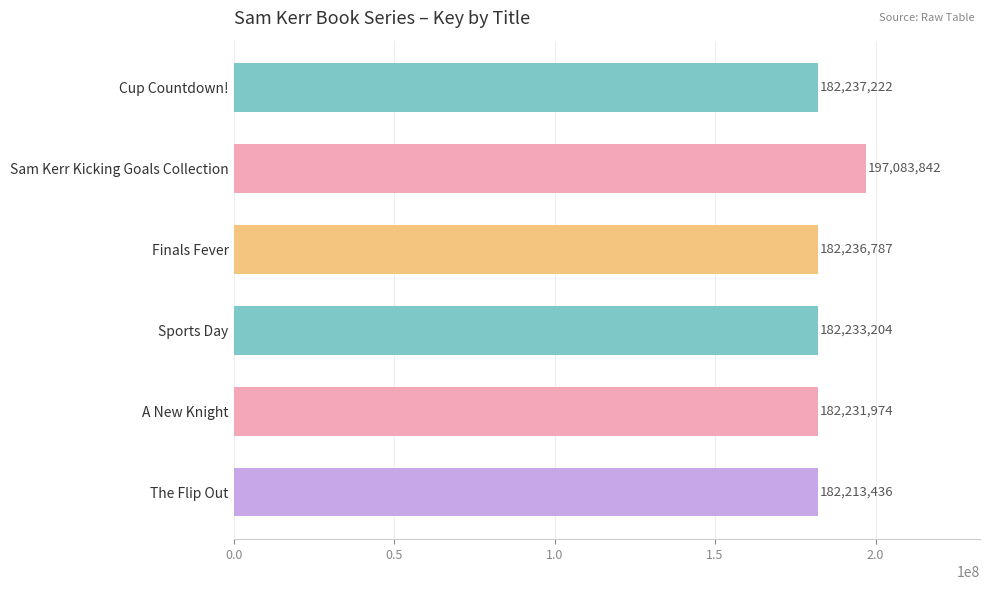

List the labels in order of value, largest first.

Sam Kerr Kicking Goals Collection, Cup Countdown!, Finals Fever, Sports Day, A New Knight, The Flip Out